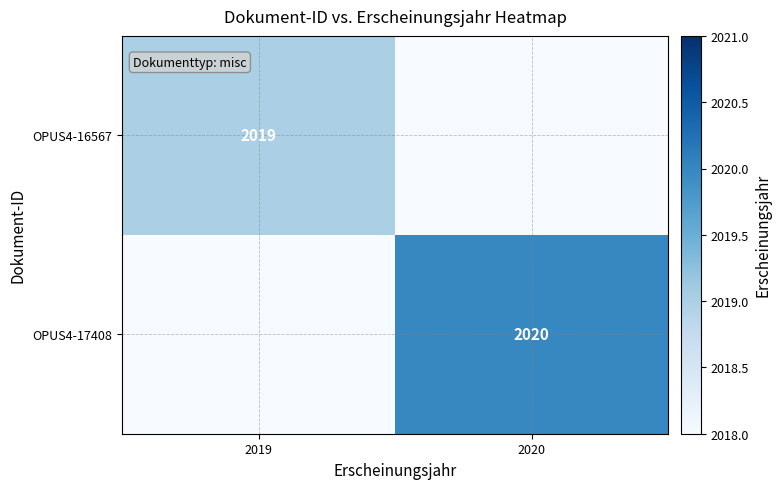

Count the number of data series in this chart.

2